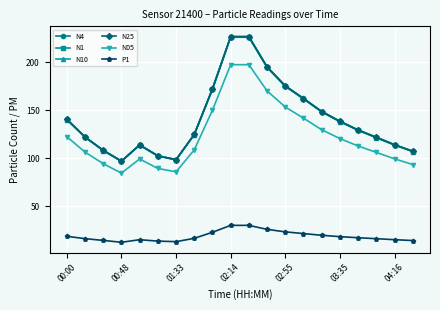

What is the value of the P1 point at the 7th from the left?

13.1